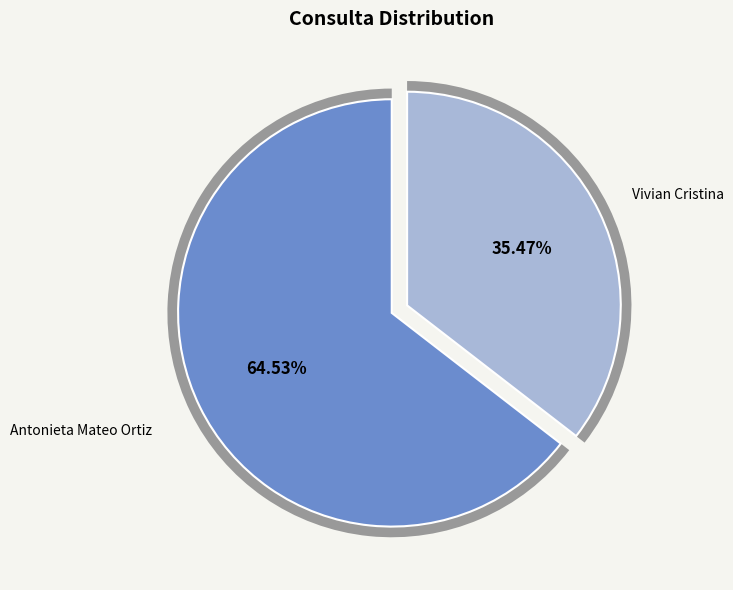

How many segments does this pie chart have?

2